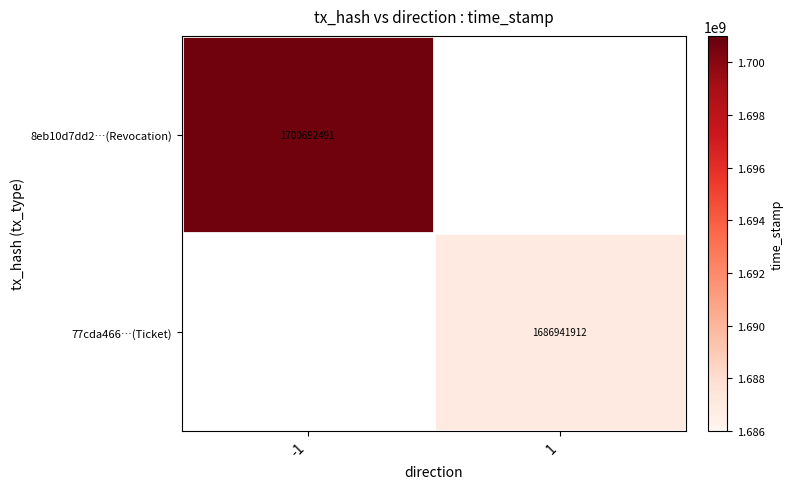

The 8eb10d7dd2…(Revocation) series shows 2484243314 at -1. True or false?

False